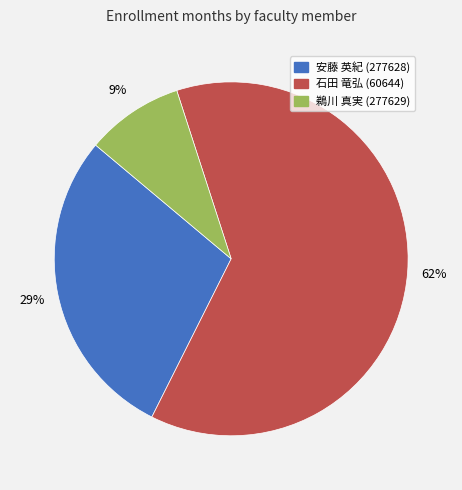

To the nearest percent, what percentage of the pie is 鵜川 真実 (277629)?

9%